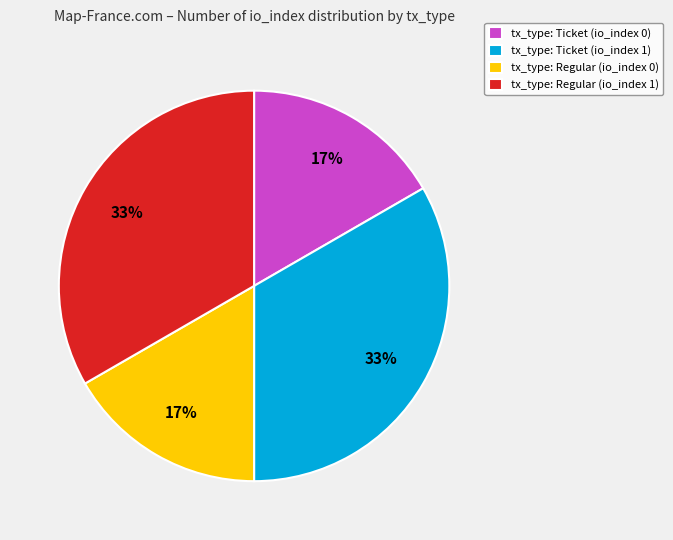

What is the ratio of the value at tx_type: Regular (io_index 1) to the value at tx_type: Ticket (io_index 1)?

1.0